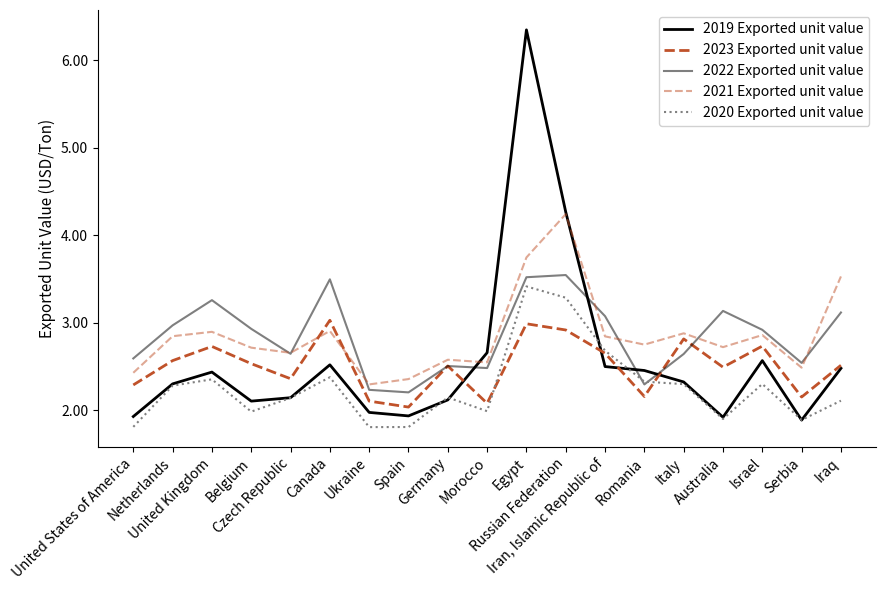

What are all the series names shown in the legend?

2019 Exported unit value, 2023 Exported unit value, 2022 Exported unit value, 2021 Exported unit value, 2020 Exported unit value